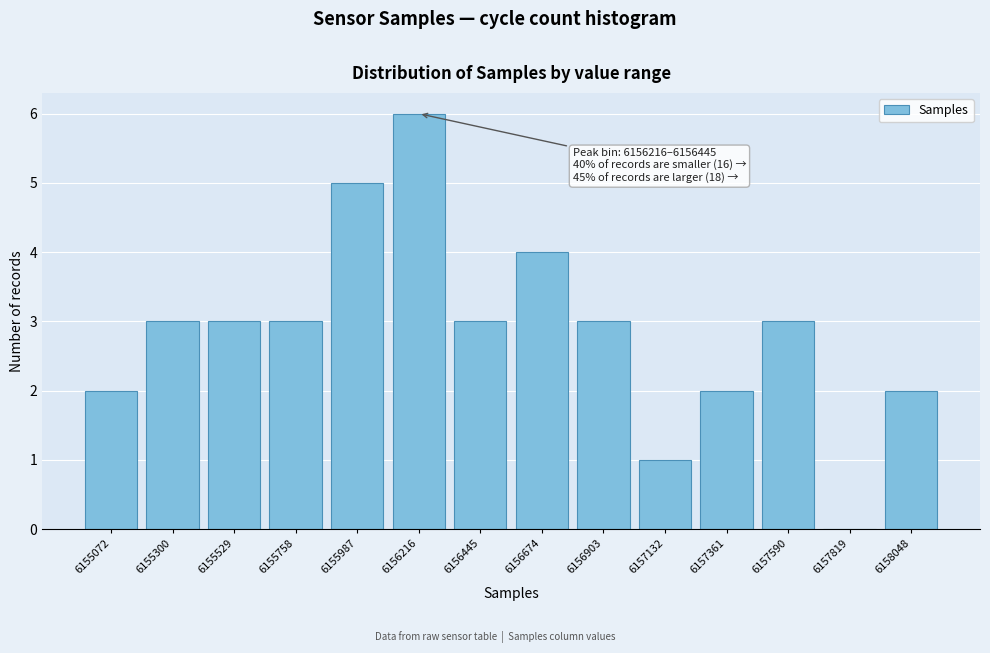

Reading left to right, list all the values displayed in this chart.

6155072=2	6155300=3	6155529=3	6155758=3	6155987=5	6156216=6	6156445=3	6156674=4	6156903=3	6157132=1	6157361=2	6157590=3	6157819=0	6158048=2